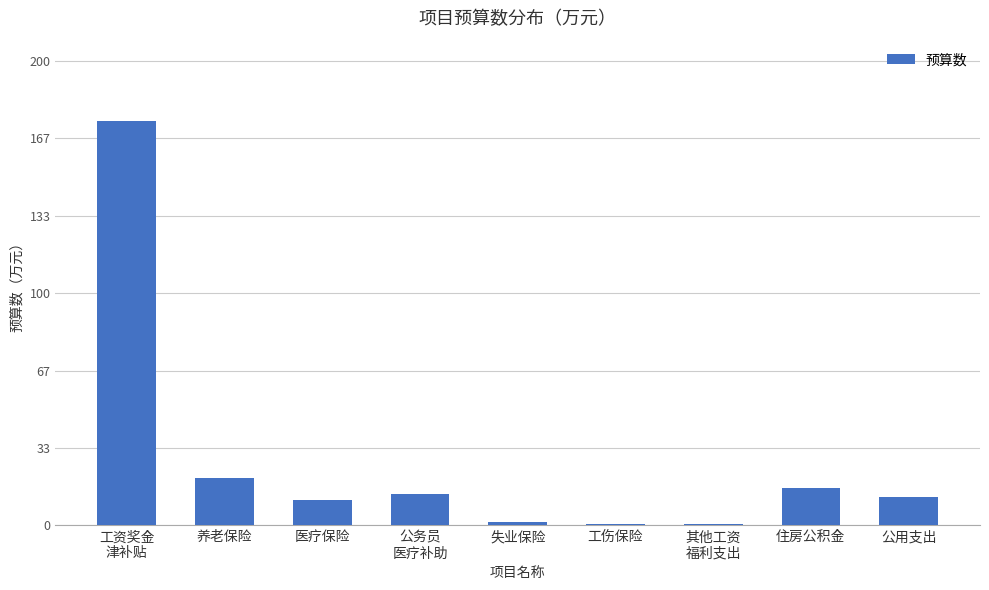

What is the maximum value shown in the chart?

174.0